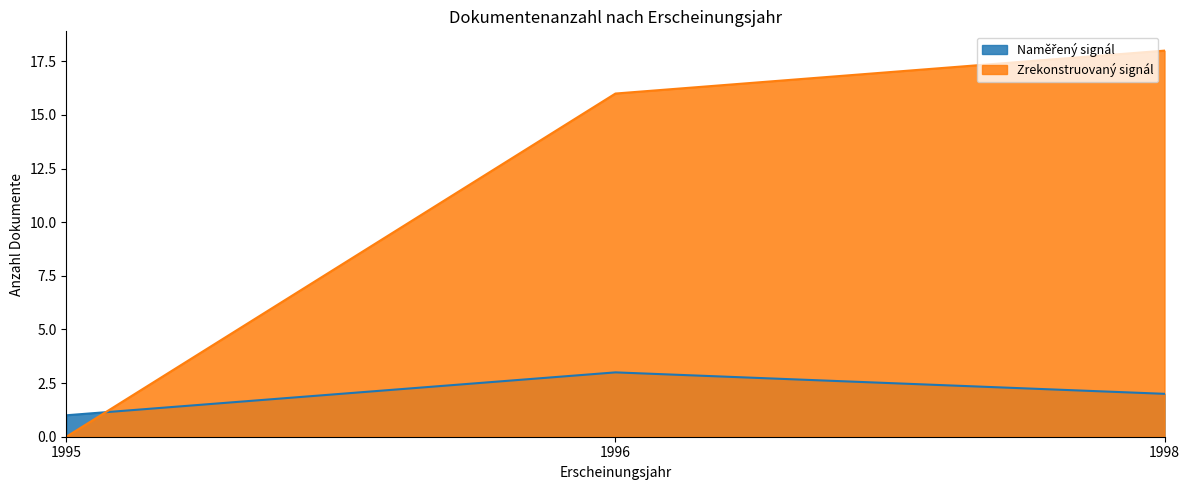

What is the change in value from 1995 to 1998?

+18